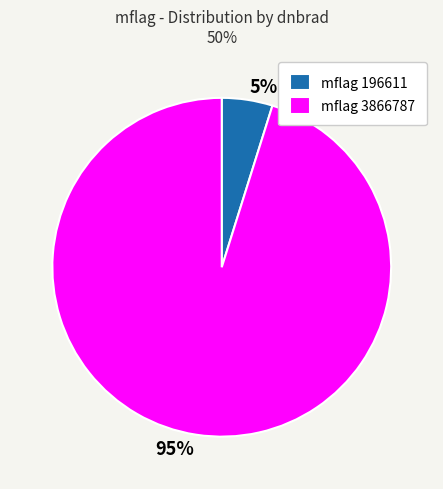

What is the smallest slice in the pie chart?

mflag 196611